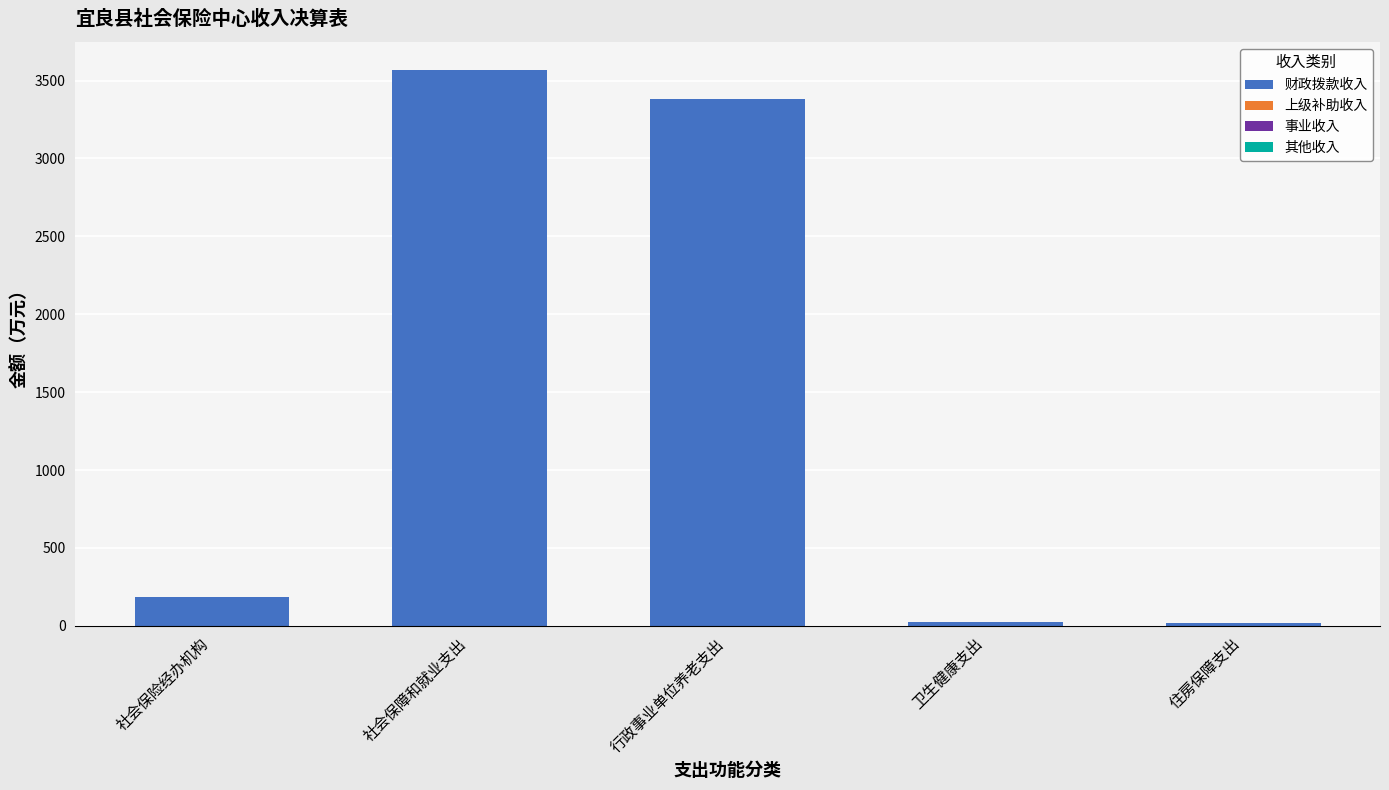

Which category has the highest value in the 财政拨款收入 series?

社会保障和就业支出